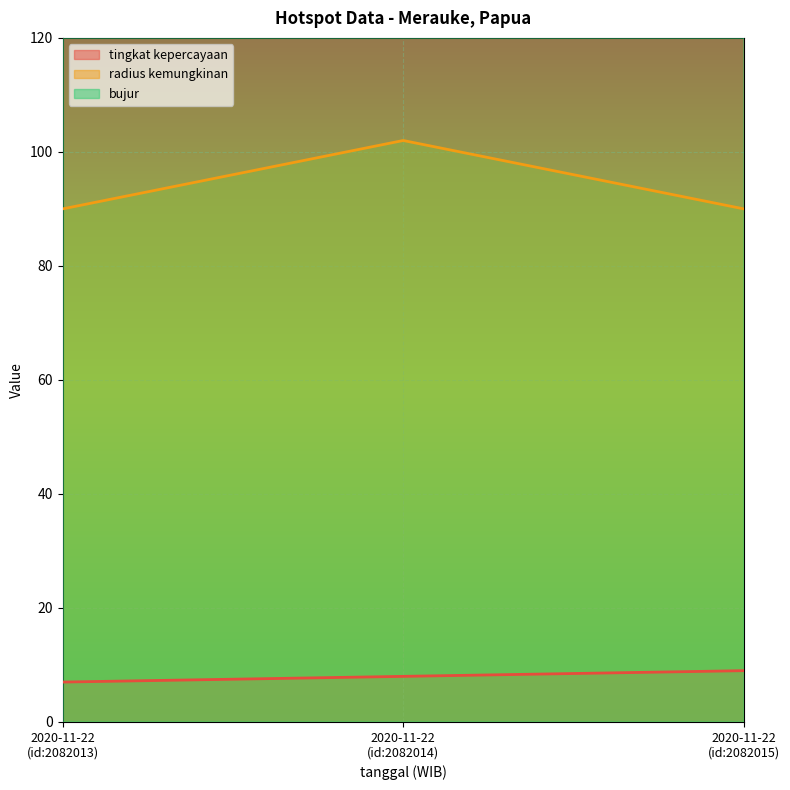

What is the minimum value for radius kemungkinan?

90